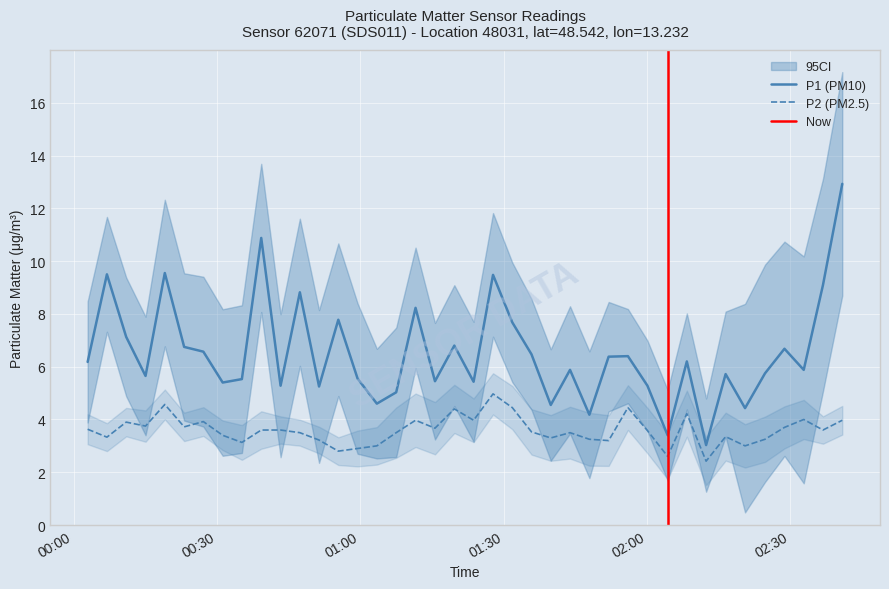

What is the lowest value of the P2 series?

2.4